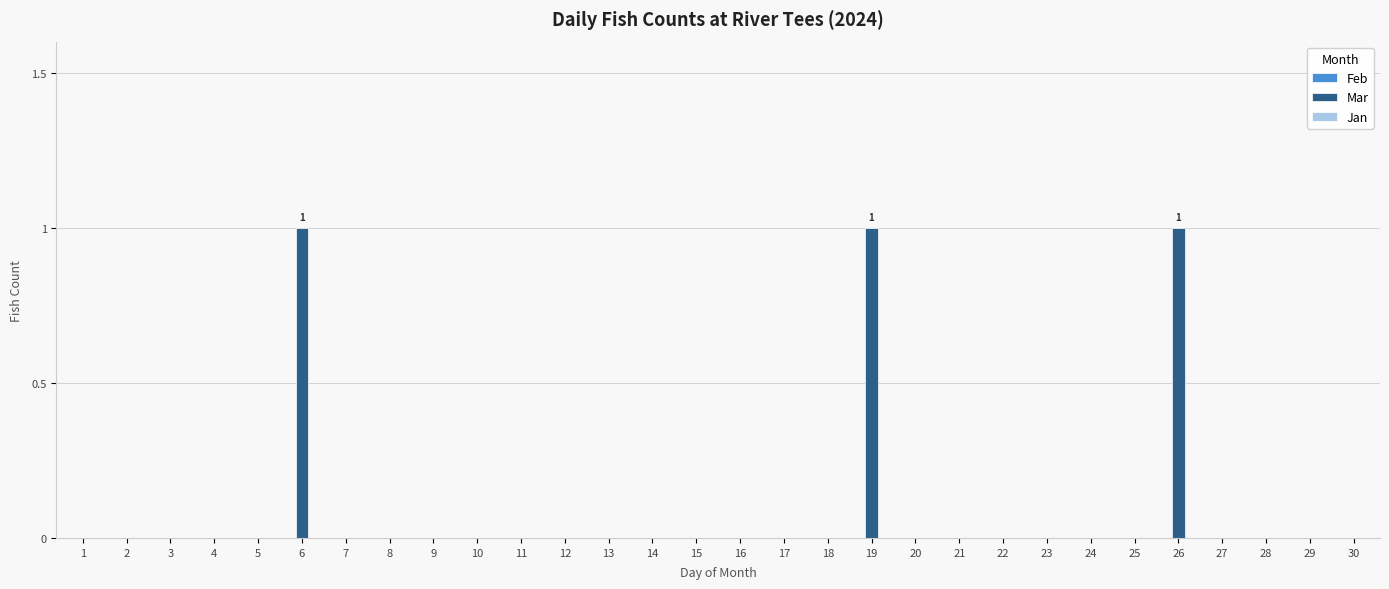

Reading right to left, transcribe all the data shown in this chart.

30=0	29=0	28=0	27=0	26=1	25=0	24=0	23=0	22=0	21=0	20=0	19=1	18=0	17=0	16=0	15=0	14=0	13=0	12=0	11=0	10=0	9=0	8=0	7=0	6=1	5=0	4=0	3=0	2=0	1=0